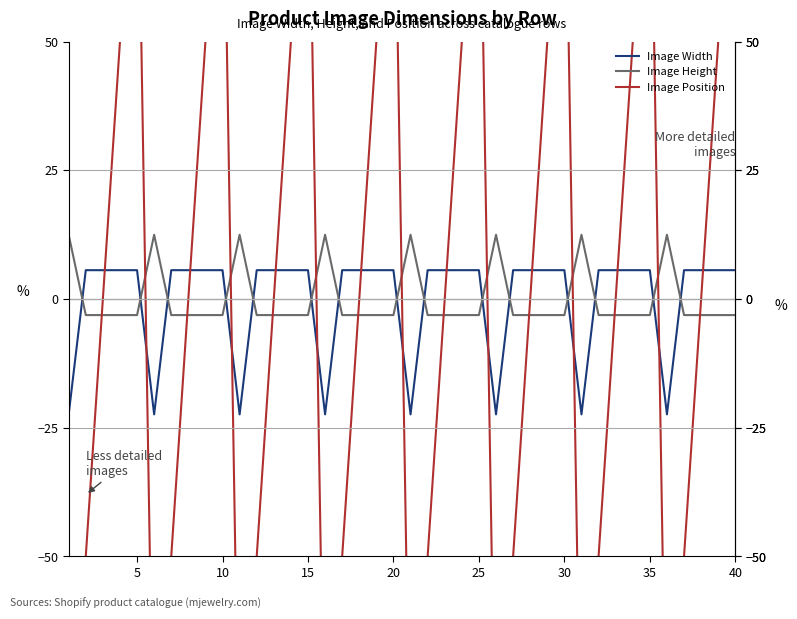

What is the highest value of the Image Position series?

100.0